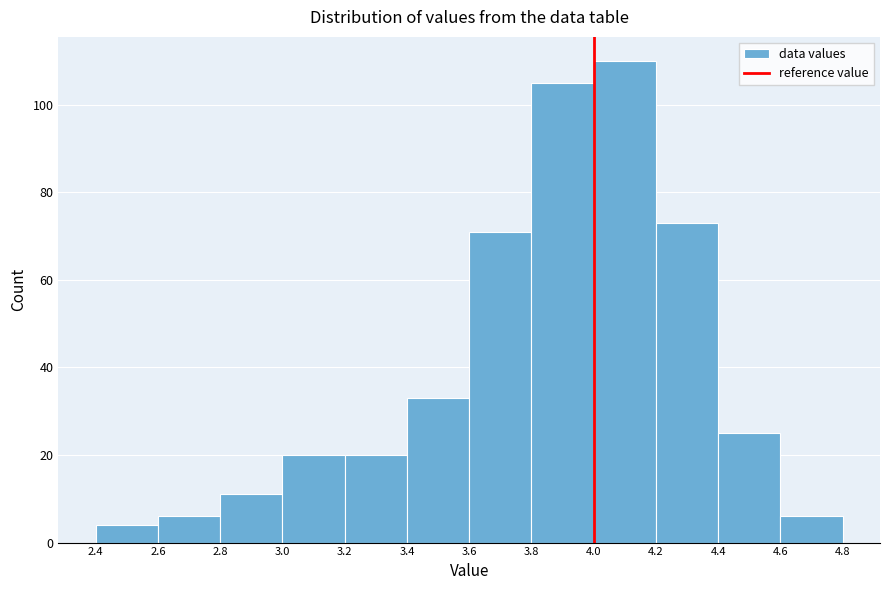

Reading left to right, transcribe this chart: for each bar, give the range it covers on the x-axis and its height. The values are not printed on the chart, so give them approximately, as read against the axis.

2.4 to 2.6: 4
2.6 to 2.8: 6
2.8 to 3.0: 12
3.0 to 3.2: 20
3.2 to 3.4: 20
3.4 to 3.6: 34
3.6 to 3.8: 72
3.8 to 4.0: 106
4.0 to 4.2: 110
4.2 to 4.4: 74
4.4 to 4.6: 26
4.6 to 4.8: 6